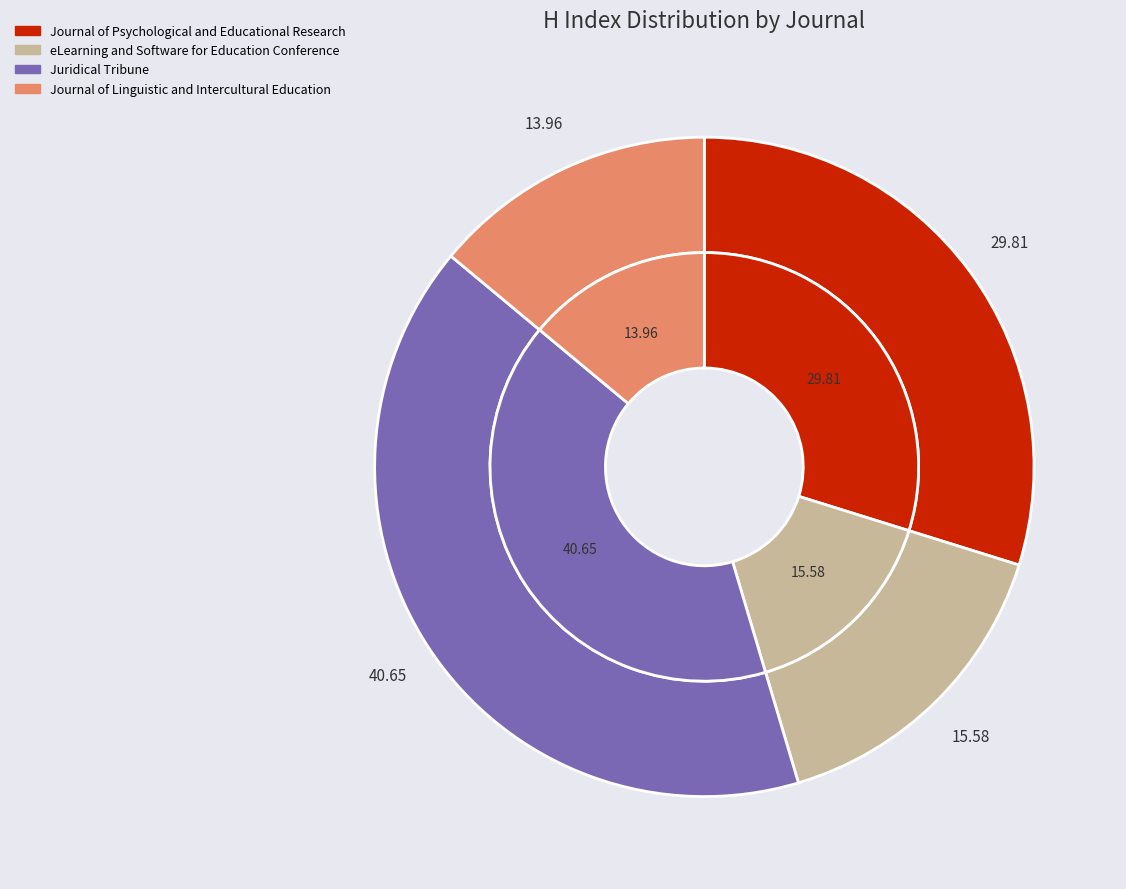

Does any single category account for the majority?

No